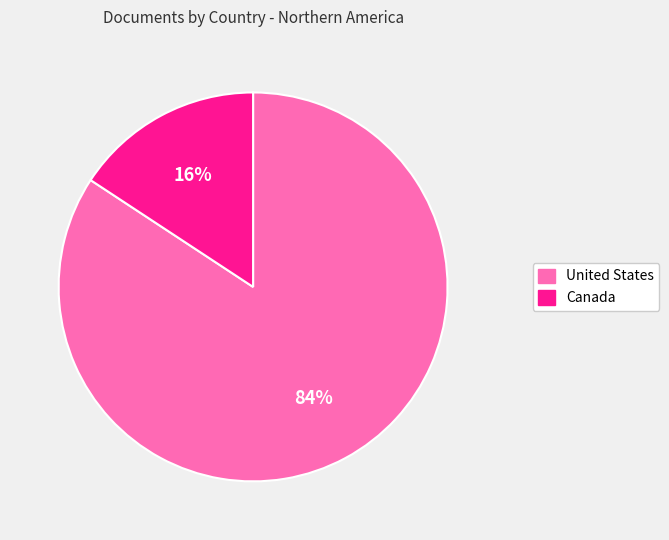

To the nearest percent, what percentage of the pie is United States?

84%